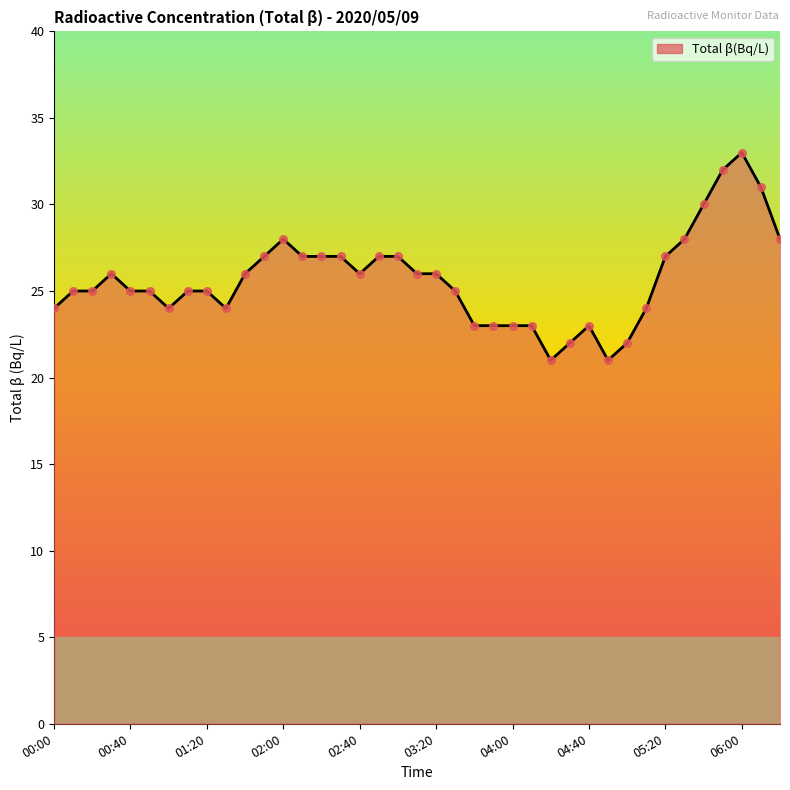

What is the greatest value displayed?

33